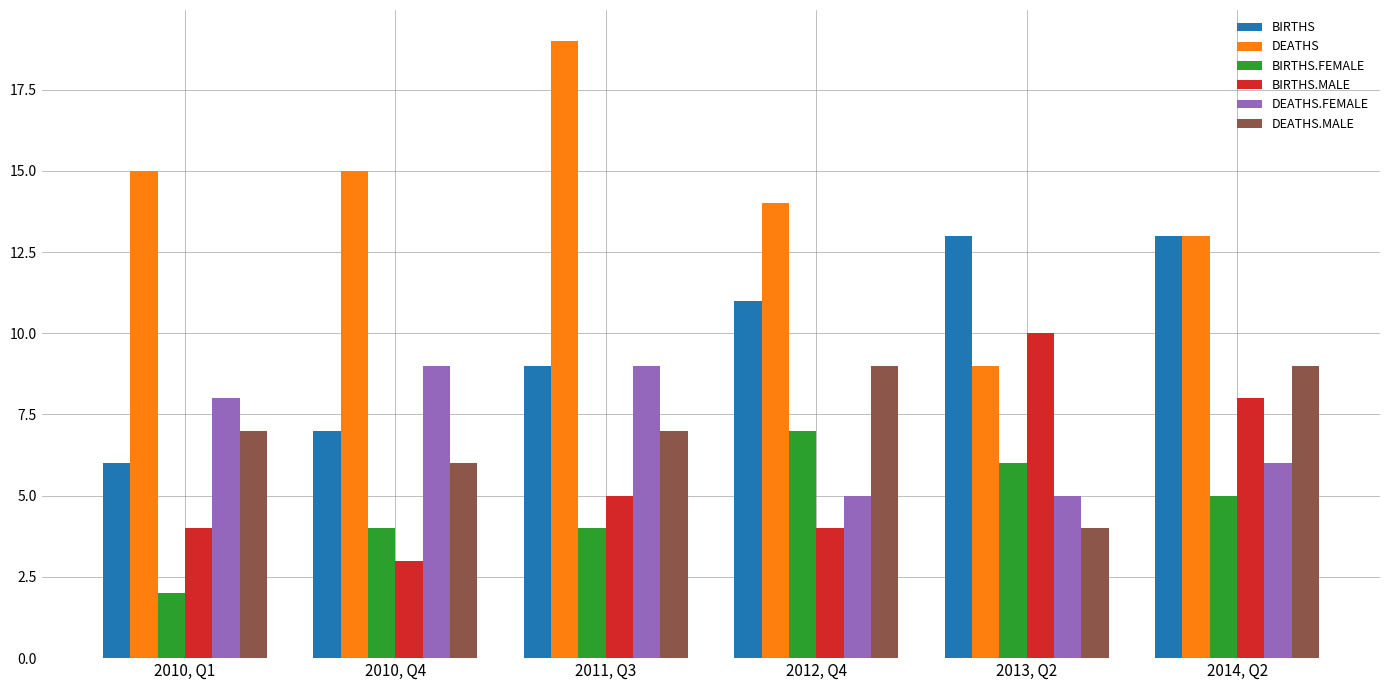

What is the difference between the BIRTHS.FEMALE values at 2013, Q2 and 2014, Q2?

1